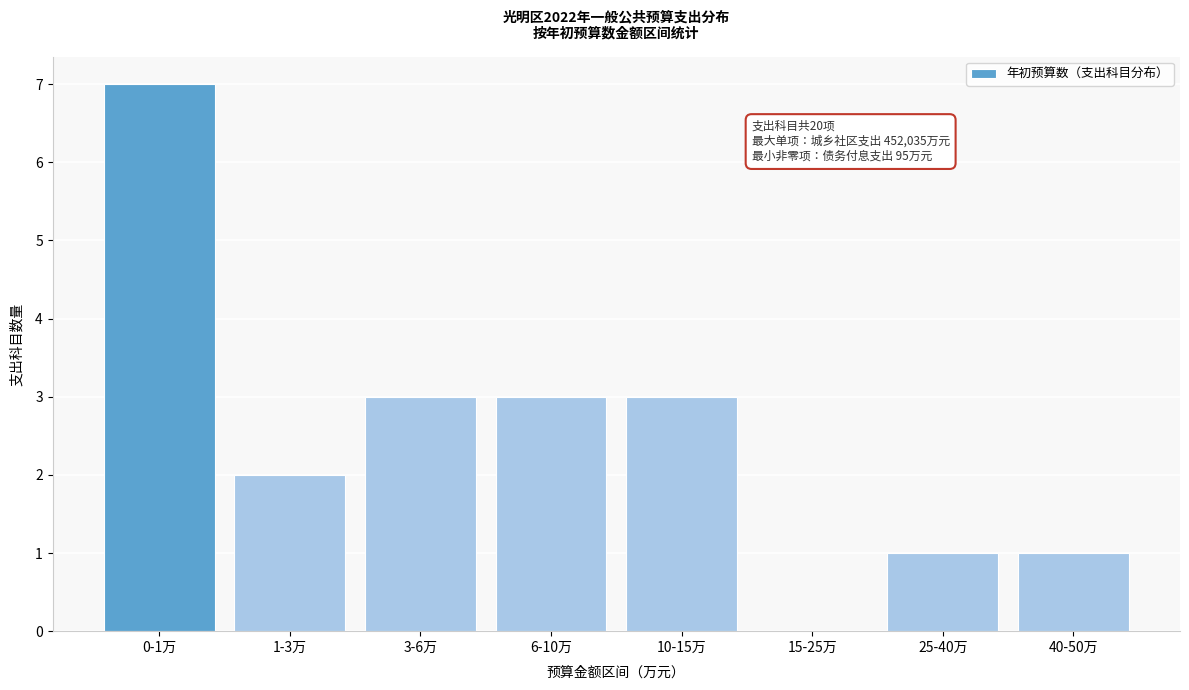

Reading left to right, what are all the values shown in this chart?

0-1万=7	1-3万=2	3-6万=3	6-10万=3	10-15万=3	15-25万=0	25-40万=1	40-50万=1